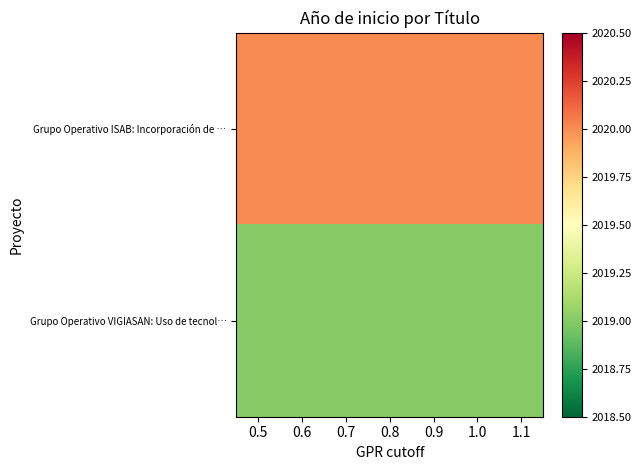

Rank the series by their average value, from highest to lowest.

Grupo Operativo ISAB: Incorporación de …, Grupo Operativo VIGIASAN: Uso de tecnol…